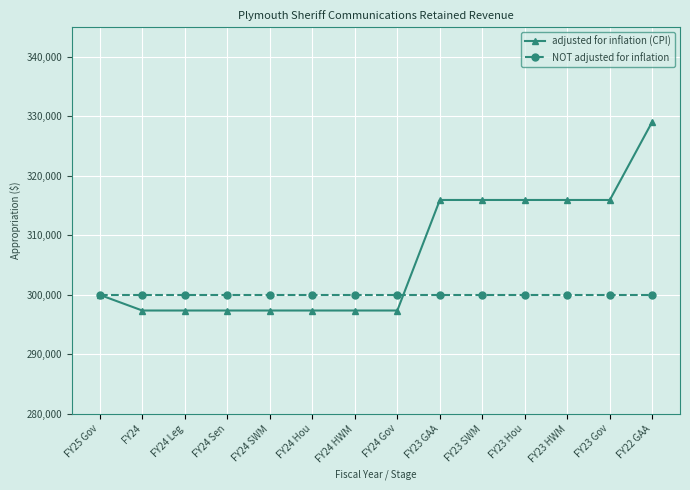

After their last crossing, which series has the higher values: NOT adjusted for inflation or adjusted for inflation (CPI)?

adjusted for inflation (CPI)